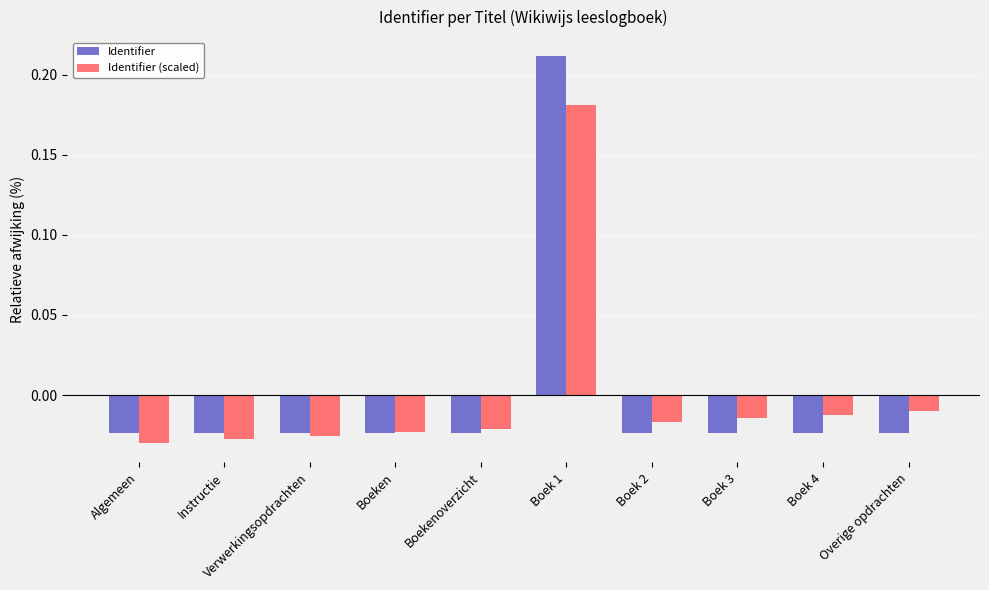

List the series in order of their peak value, lowest first.

Identifier (scaled), Identifier